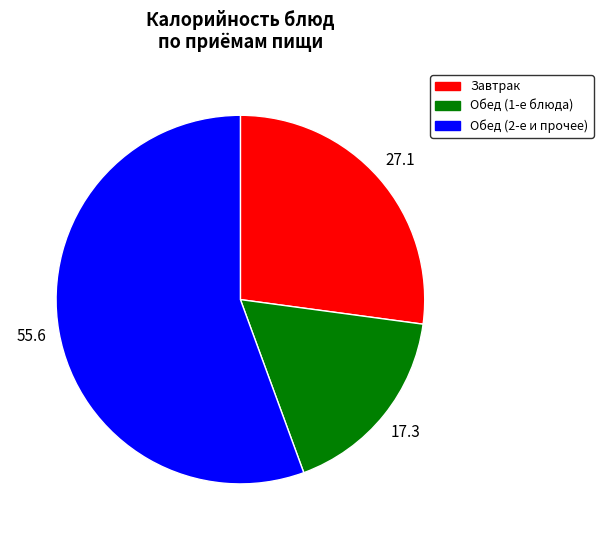

Is there any slice that represents more than half of the pie?

Yes